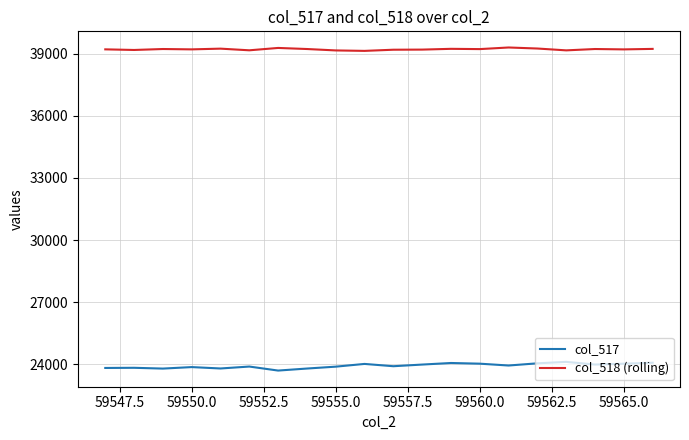

Rank the series by their maximum value, from highest to lowest.

col_518 (rolling), col_517